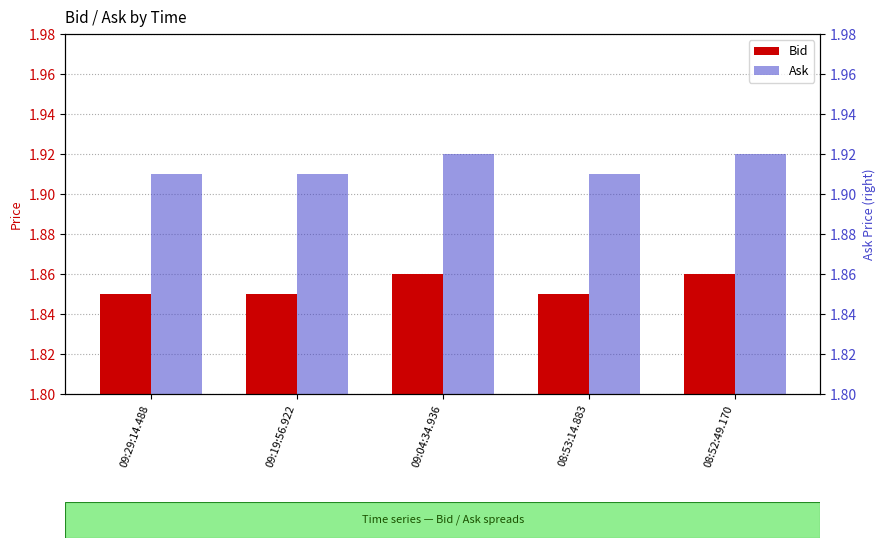

Which label corresponds to the smallest value in the chart?

09:29:14.488